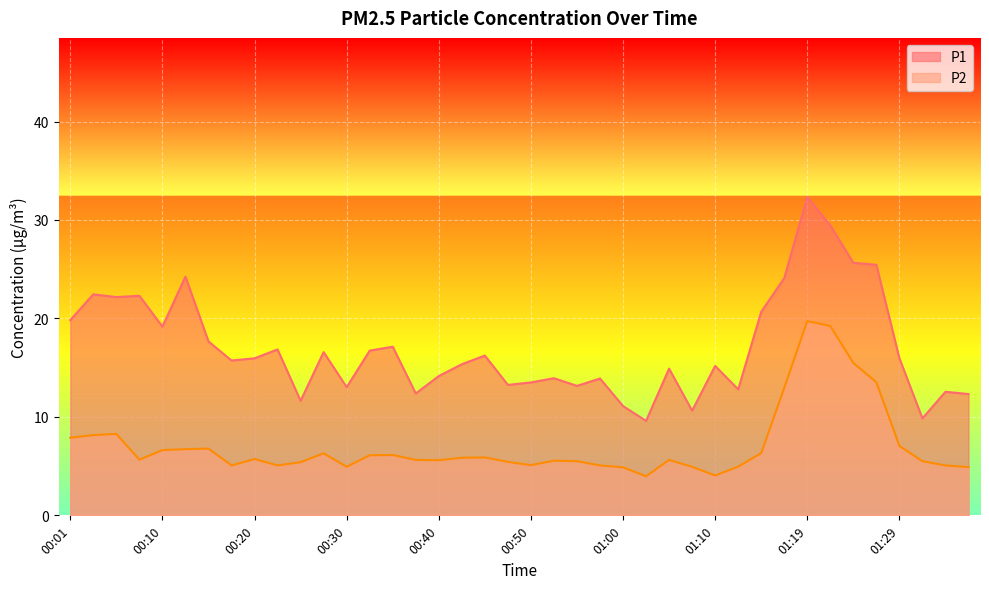

Which label corresponds to the smallest value in the chart?

01:02